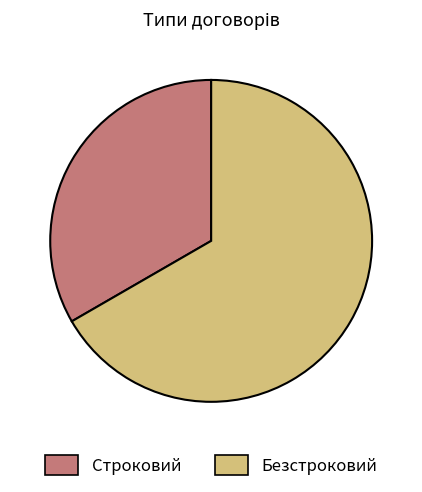

What is the smallest slice in the pie chart?

Строковий